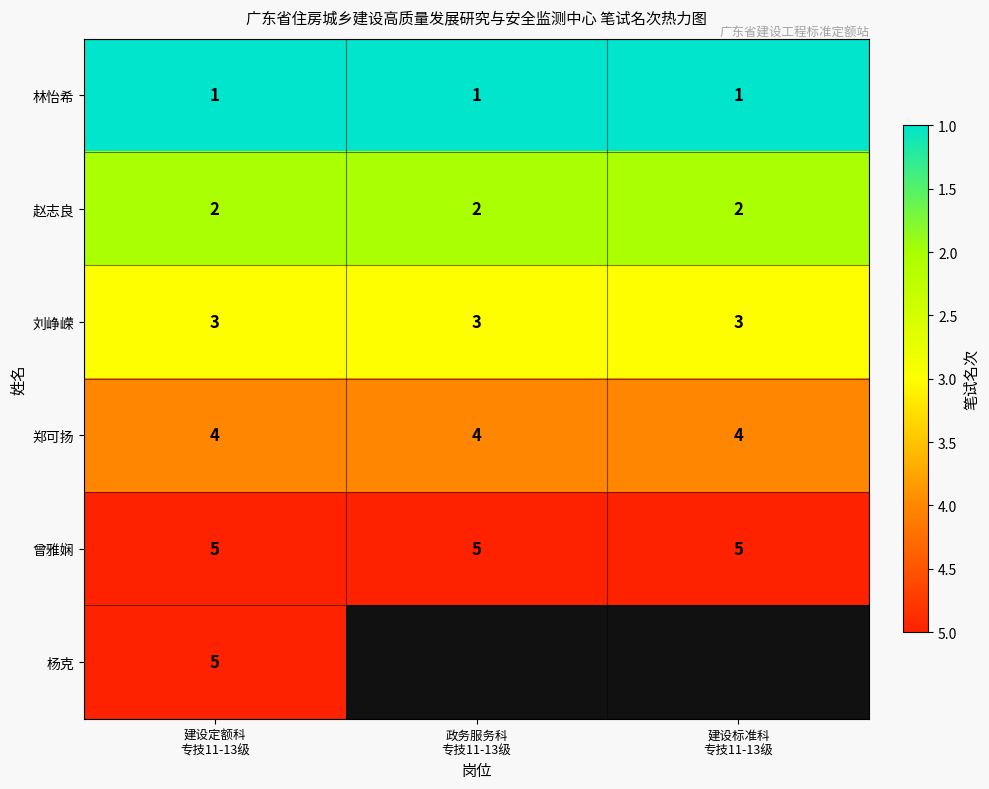

What is the sum of all 曾雅娴 values?

15